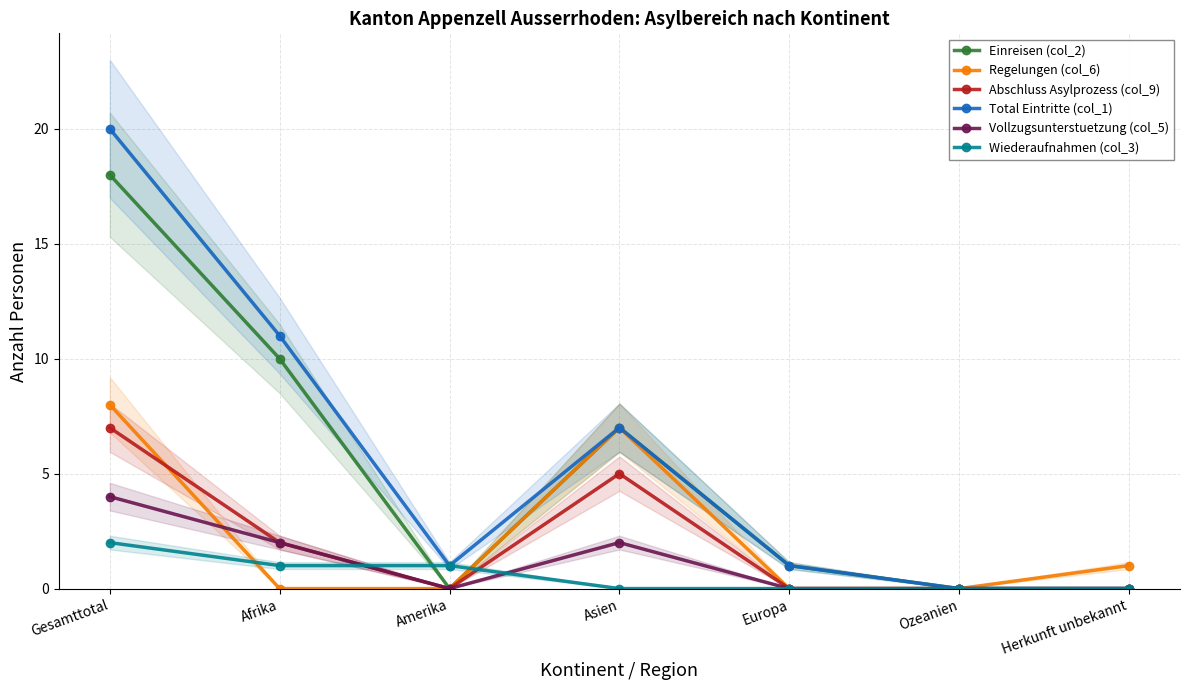

How many lines are shown in the chart?

6